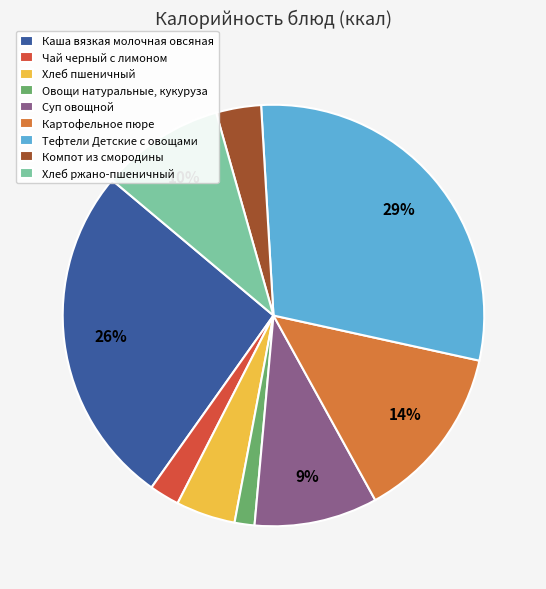

How many slices are in this pie chart?

9